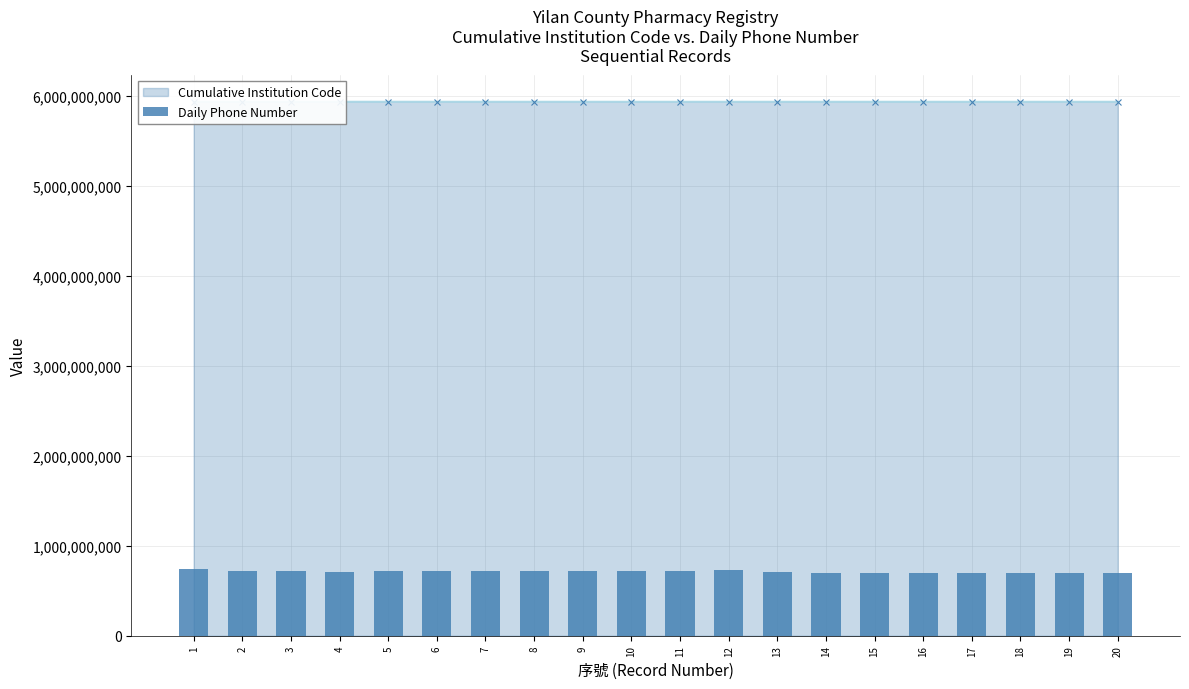

True or false: the data shows 1102849023.5 at 20.

False